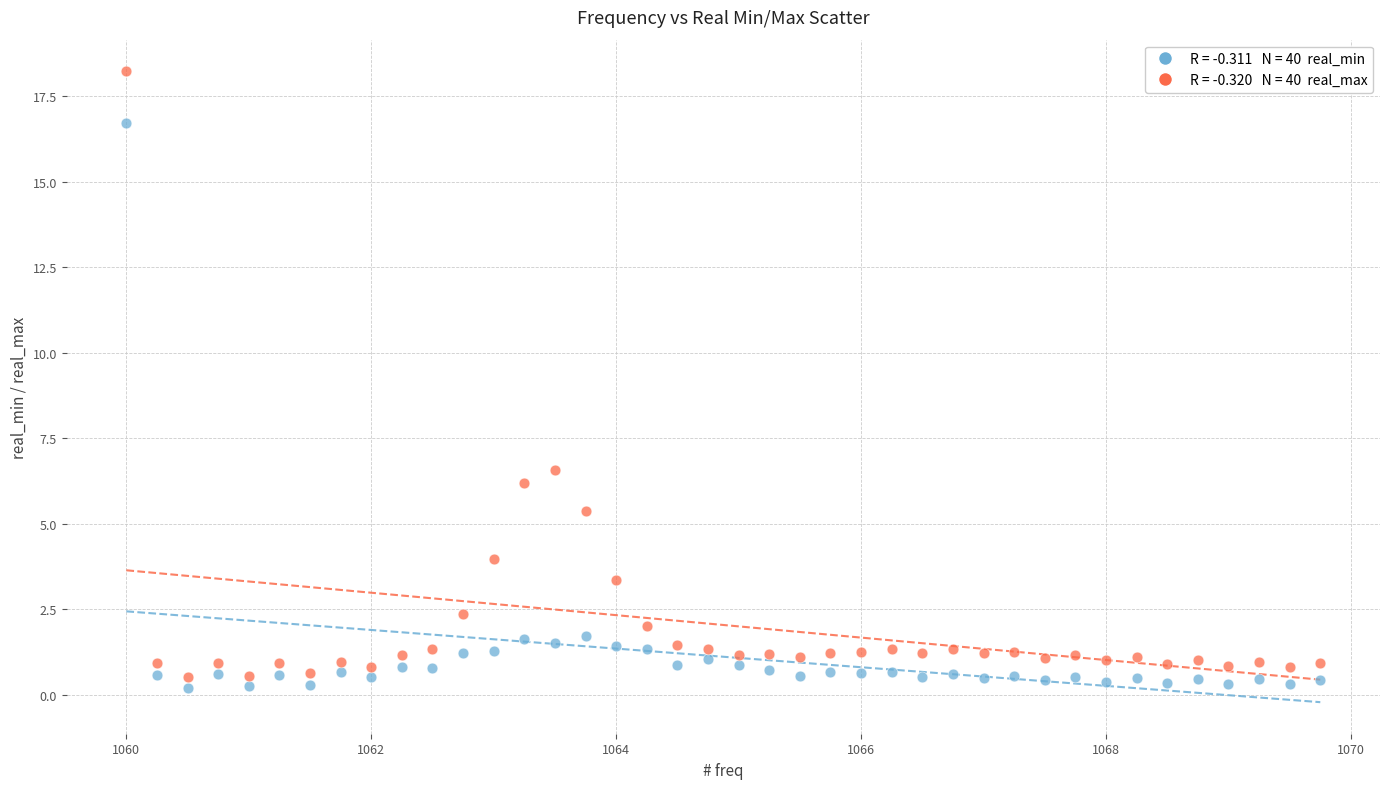

Across all data points, what is the range of Y values (max minus min)?

18.1